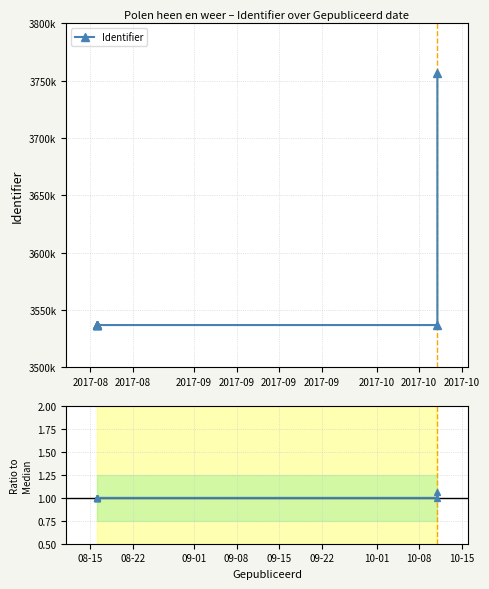

What is the value of the Ratio to median point at the 3rd from the left?

1.0